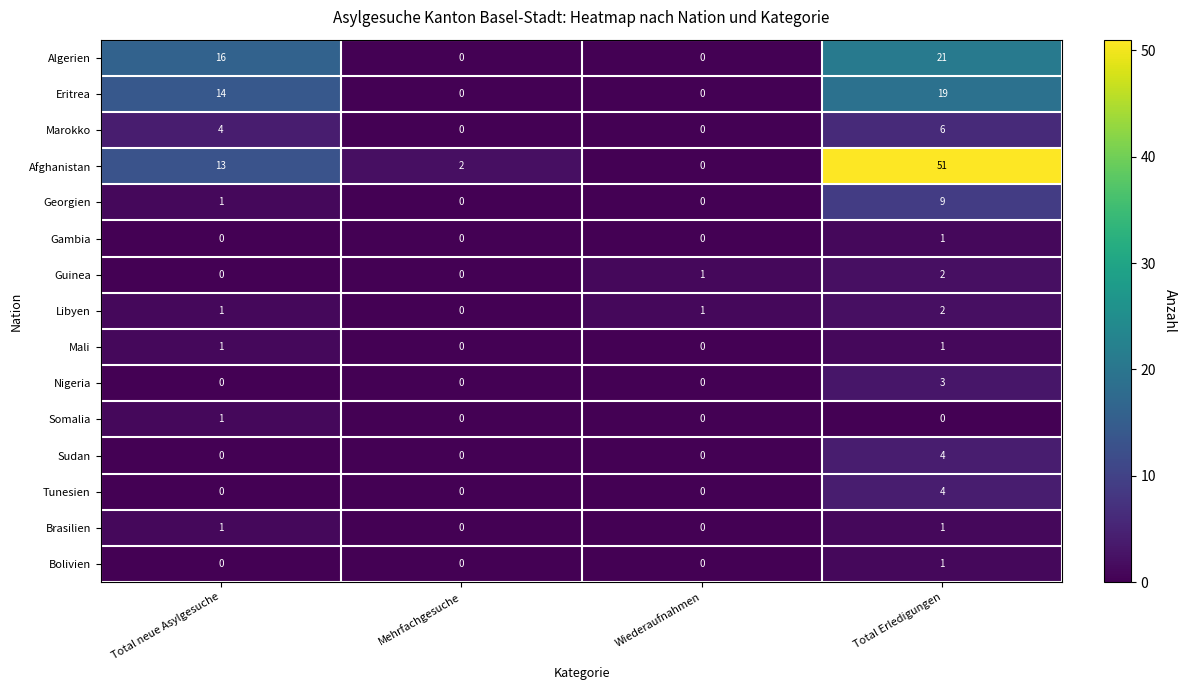

Count the number of categories in the chart.

4